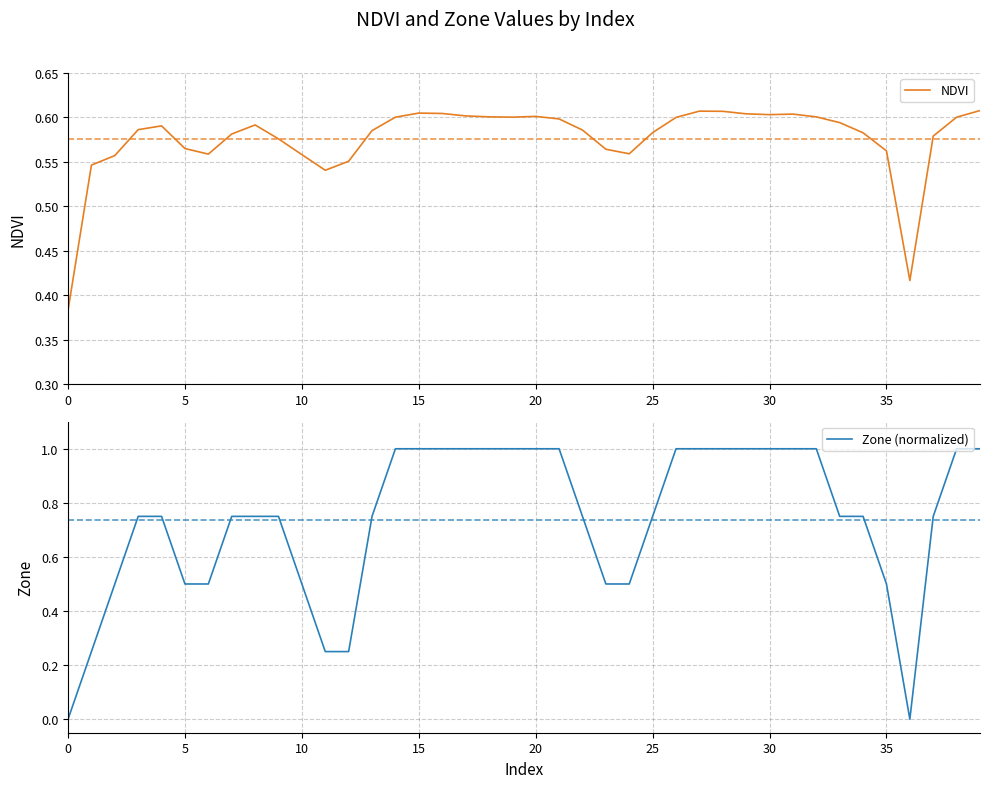

Rank the series by their maximum value, from lowest to highest.

NDVI, Zone (normalized)